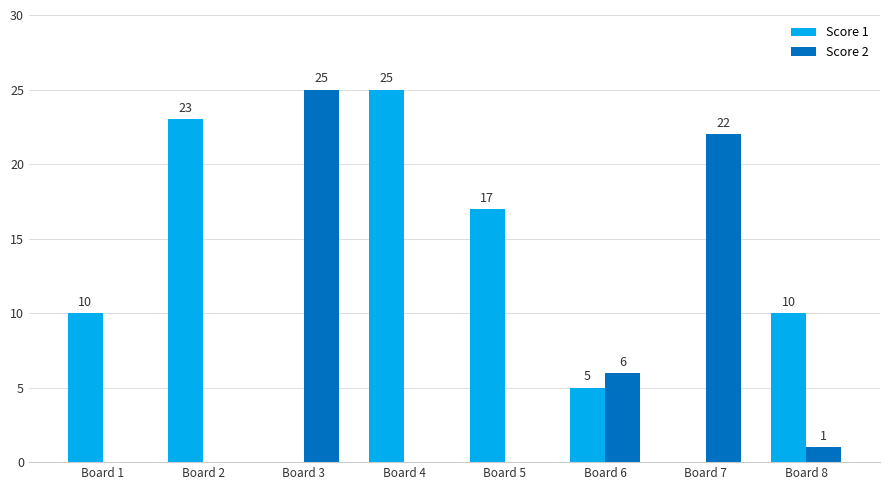

Are the bars grouped side by side (vs. stacked)?

Yes